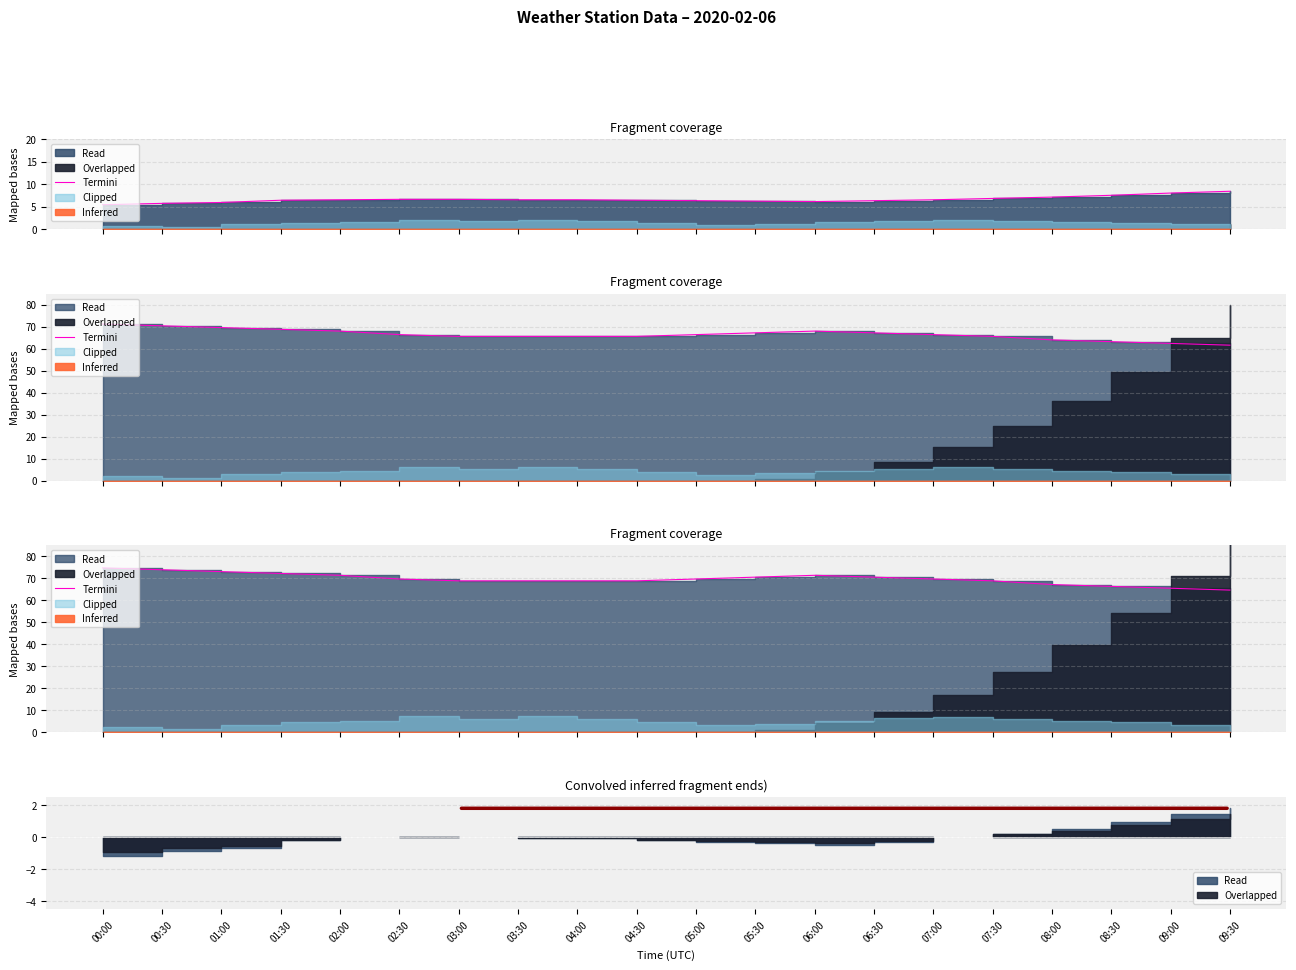

How many lines are shown in the chart?

1